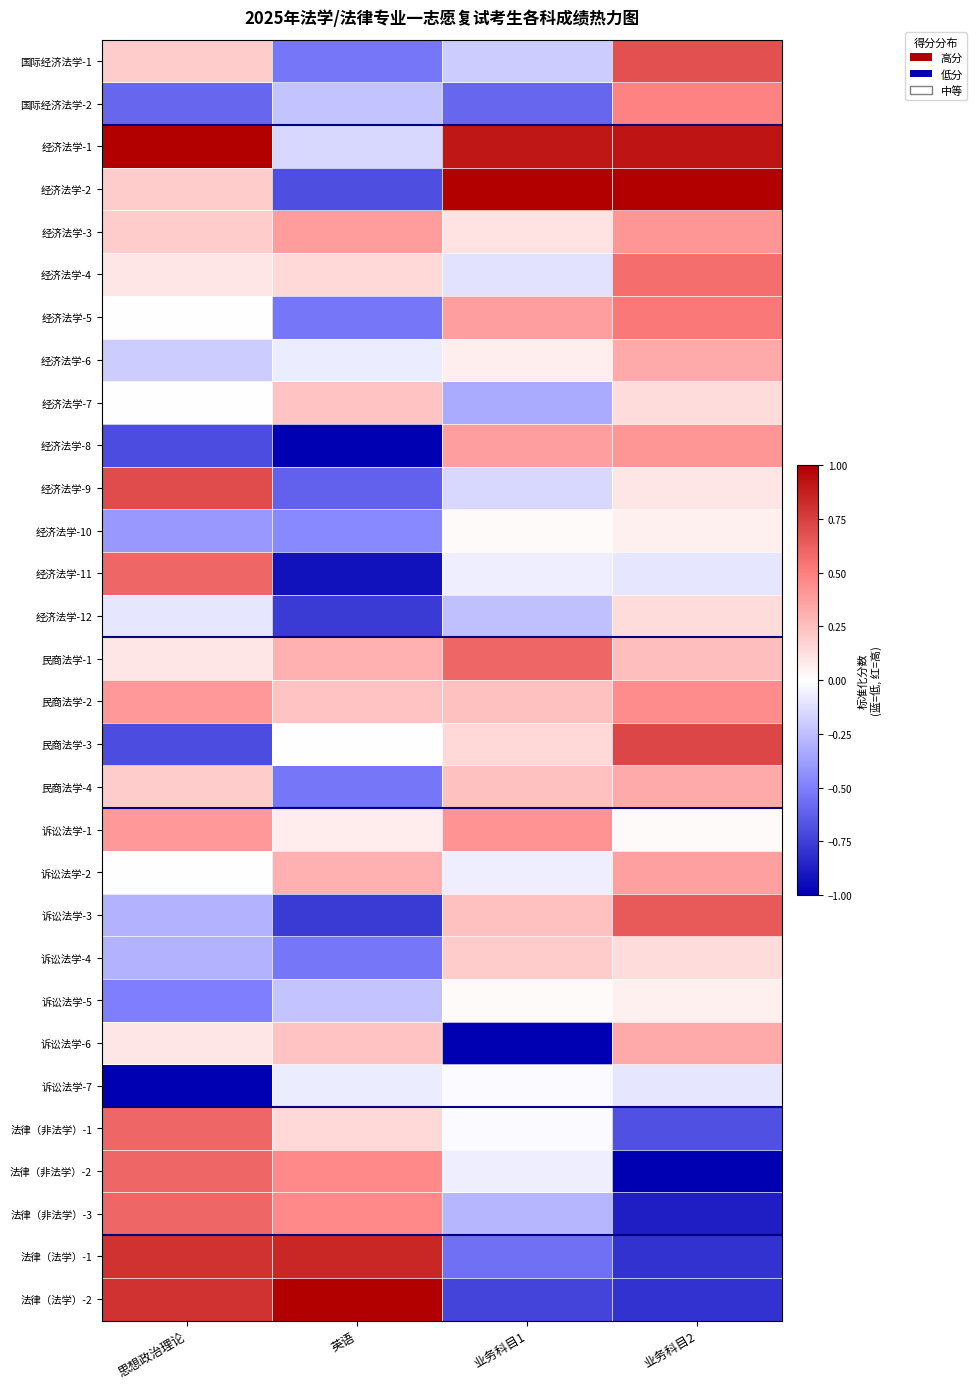

Reading right to left, list all the values displayed in this chart.

国际经济法学-1: 业务科目2=0.7	业务科目1=-0.2	英语=-0.5	思想政治理论=0.2
国际经济法学-2: 业务科目2=0.5	业务科目1=-0.6	英语=-0.2	思想政治理论=-0.6
经济法学-1: 业务科目2=0.9	业务科目1=0.9	英语=-0.2	思想政治理论=1.0
经济法学-2: 业务科目2=1.0	业务科目1=1.0	英语=-0.7	思想政治理论=0.2
经济法学-3: 业务科目2=0.4	业务科目1=0.1	英语=0.4	思想政治理论=0.2
经济法学-4: 业务科目2=0.6	业务科目1=-0.1	英语=0.2	思想政治理论=0.1
经济法学-5: 业务科目2=0.5	业务科目1=0.4	英语=-0.5	思想政治理论=-0.0
经济法学-6: 业务科目2=0.3	业务科目1=0.1	英语=-0.1	思想政治理论=-0.2
经济法学-7: 业务科目2=0.1	业务科目1=-0.3	英语=0.2	思想政治理论=-0.0
经济法学-8: 业务科目2=0.4	业务科目1=0.4	英语=-1.0	思想政治理论=-0.7
经济法学-9: 业务科目2=0.1	业务科目1=-0.2	英语=-0.6	思想政治理论=0.7
经济法学-10: 业务科目2=0.1	业务科目1=0.0	英语=-0.5	思想政治理论=-0.4
经济法学-11: 业务科目2=-0.1	业务科目1=-0.1	英语=-0.9	思想政治理论=0.6
经济法学-12: 业务科目2=0.1	业务科目1=-0.2	英语=-0.8	思想政治理论=-0.1
民商法学-1: 业务科目2=0.3	业务科目1=0.6	英语=0.3	思想政治理论=0.1
民商法学-2: 业务科目2=0.5	业务科目1=0.2	英语=0.2	思想政治理论=0.4
民商法学-3: 业务科目2=0.7	业务科目1=0.2	英语=-0.0	思想政治理论=-0.7
民商法学-4: 业务科目2=0.3	业务科目1=0.2	英语=-0.5	思想政治理论=0.2
诉讼法学-1: 业务科目2=0.0	业务科目1=0.4	英语=0.1	思想政治理论=0.4
诉讼法学-2: 业务科目2=0.4	业务科目1=-0.1	英语=0.3	思想政治理论=-0.0
诉讼法学-3: 业务科目2=0.6	业务科目1=0.2	英语=-0.8	思想政治理论=-0.3
诉讼法学-4: 业务科目2=0.1	业务科目1=0.2	英语=-0.5	思想政治理论=-0.3
诉讼法学-5: 业务科目2=0.1	业务科目1=0.0	英语=-0.2	思想政治理论=-0.5
诉讼法学-6: 业务科目2=0.3	业务科目1=-1.0	英语=0.2	思想政治理论=0.1
诉讼法学-7: 业务科目2=-0.1	业务科目1=-0.0	英语=-0.1	思想政治理论=-1.0
法律（非法学）-1: 业务科目2=-0.7	业务科目1=-0.0	英语=0.2	思想政治理论=0.6
法律（非法学）-2: 业务科目2=-1.0	业务科目1=-0.1	英语=0.5	思想政治理论=0.6
法律（非法学）-3: 业务科目2=-0.9	业务科目1=-0.3	英语=0.5	思想政治理论=0.6
法律（法学）-1: 业务科目2=-0.8	业务科目1=-0.6	英语=0.8	思想政治理论=0.8
法律（法学）-2: 业务科目2=-0.8	业务科目1=-0.7	英语=1.0	思想政治理论=0.8